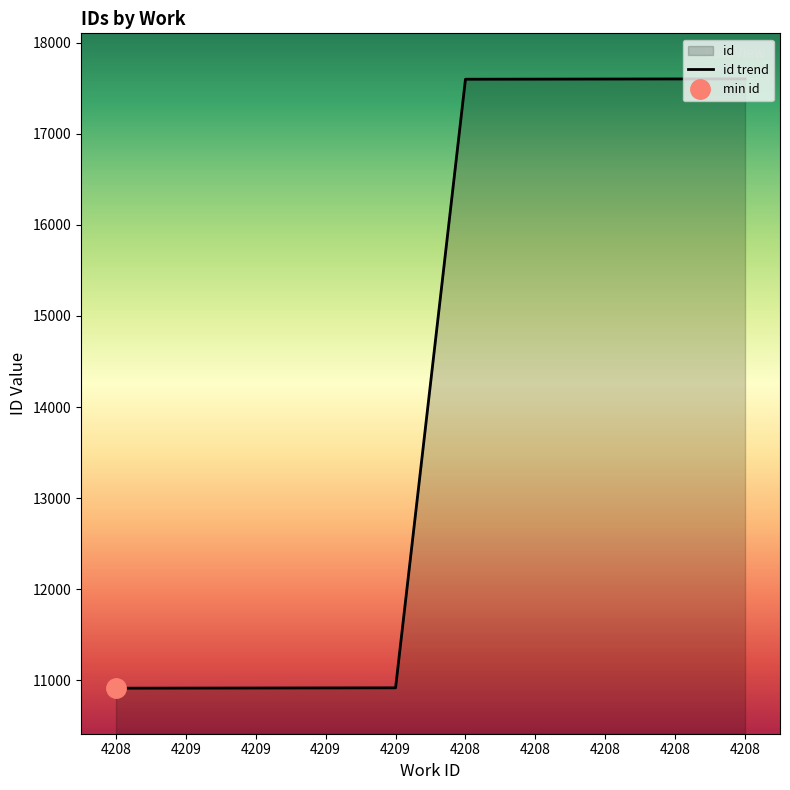

Does the chart have visible grid lines?

No